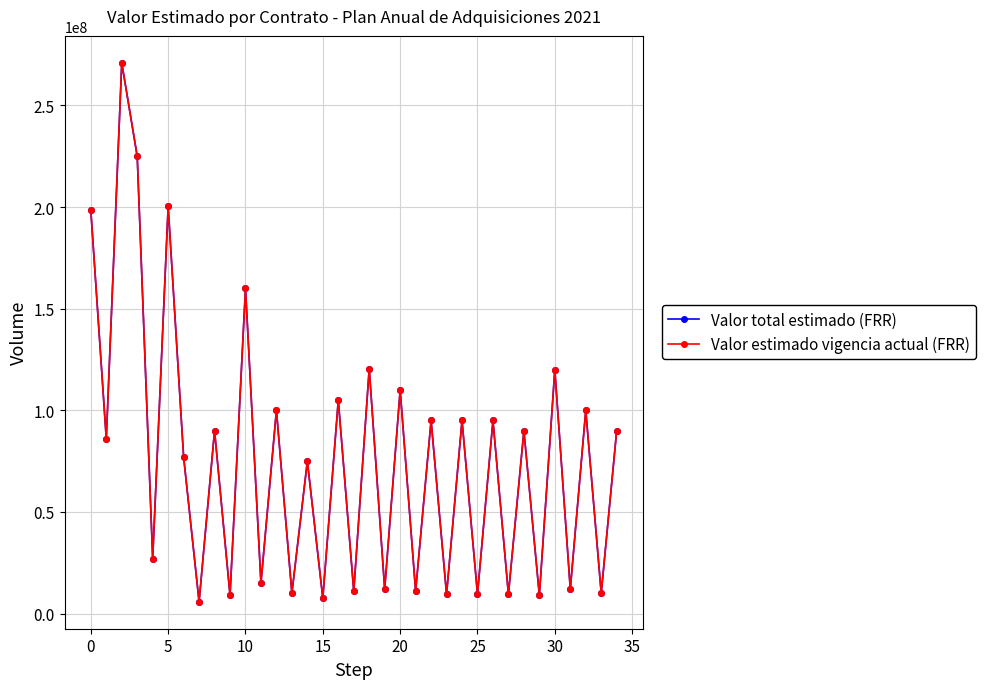

What is the maximum value for Valor estimado vigencia actual (FRR)?

270968900